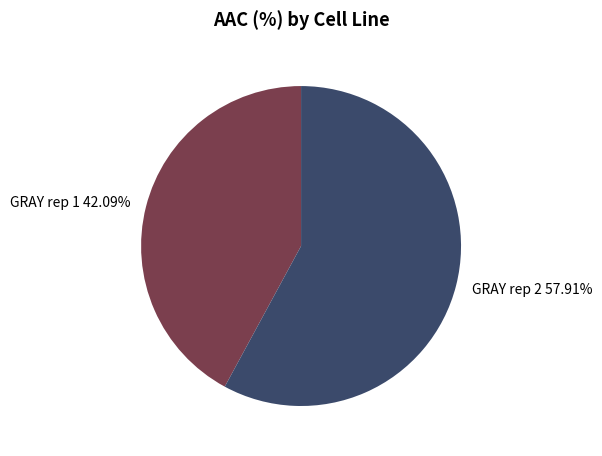

To the nearest percent, what is the average slice percentage?

50%